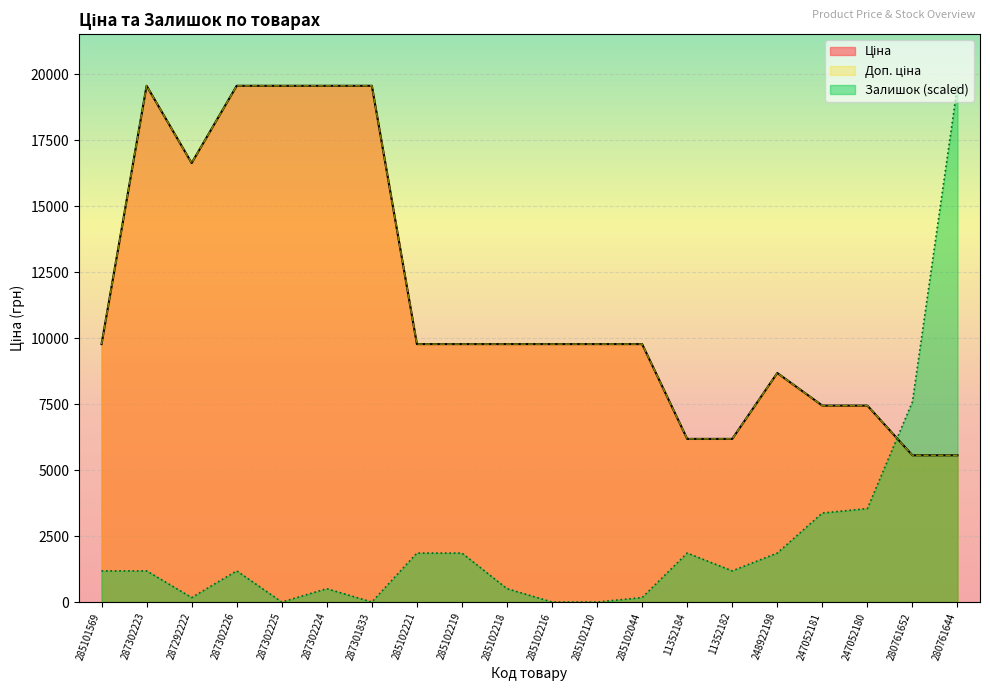

The value of Залишок at 287301833 is -5999.8. True or false?

False